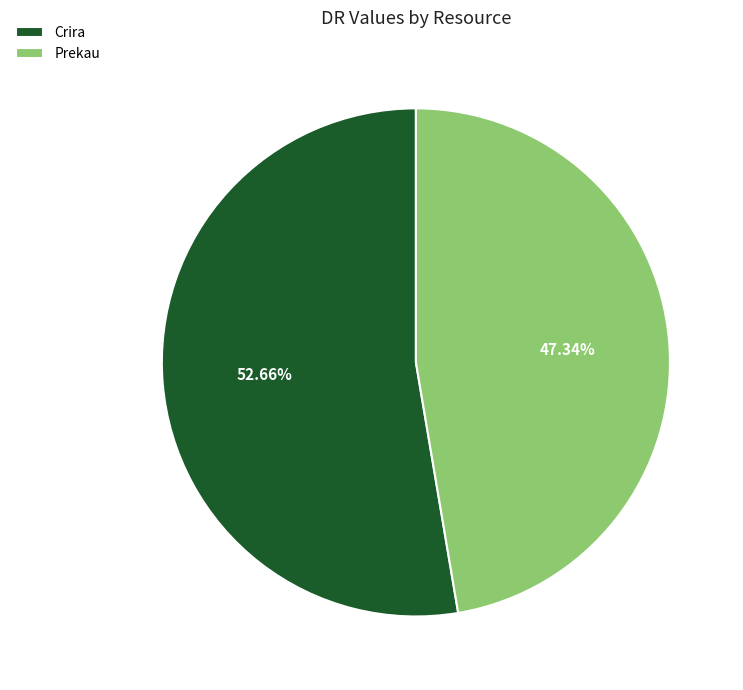

The Prekau slice represents 47% of the pie. True or false?

True